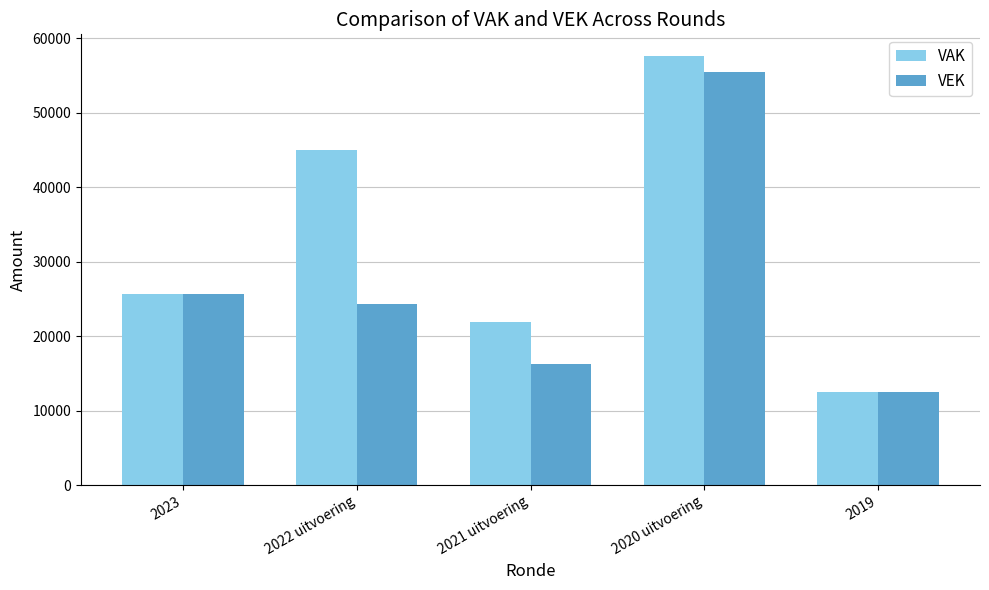

How many values in the VAK series are below 25663?

2